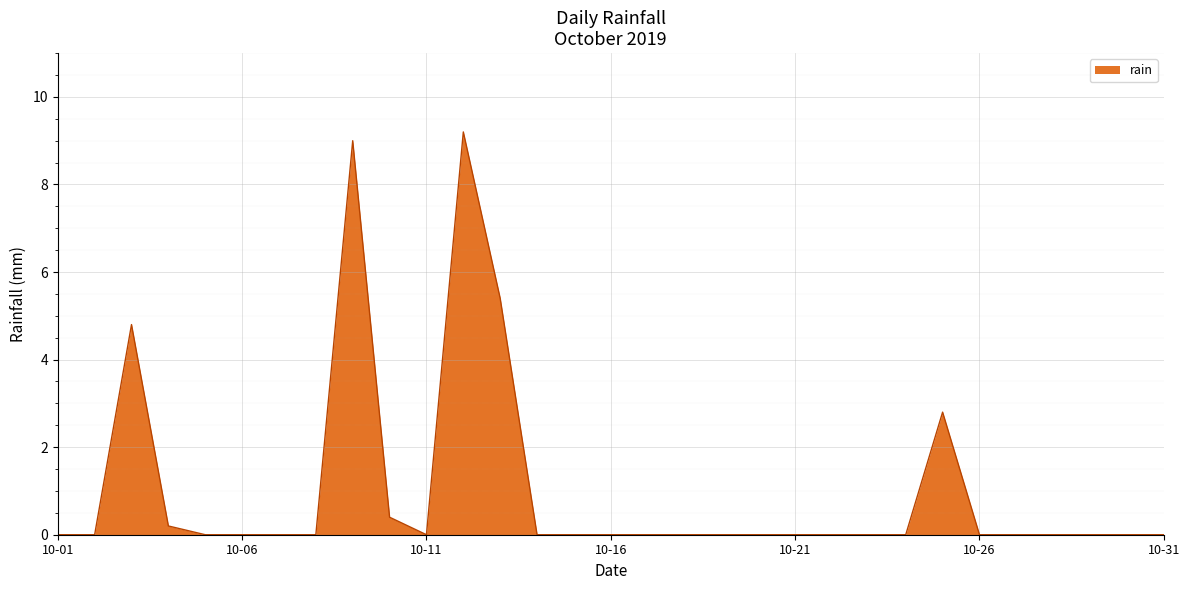

What is the greatest value displayed?

9.2